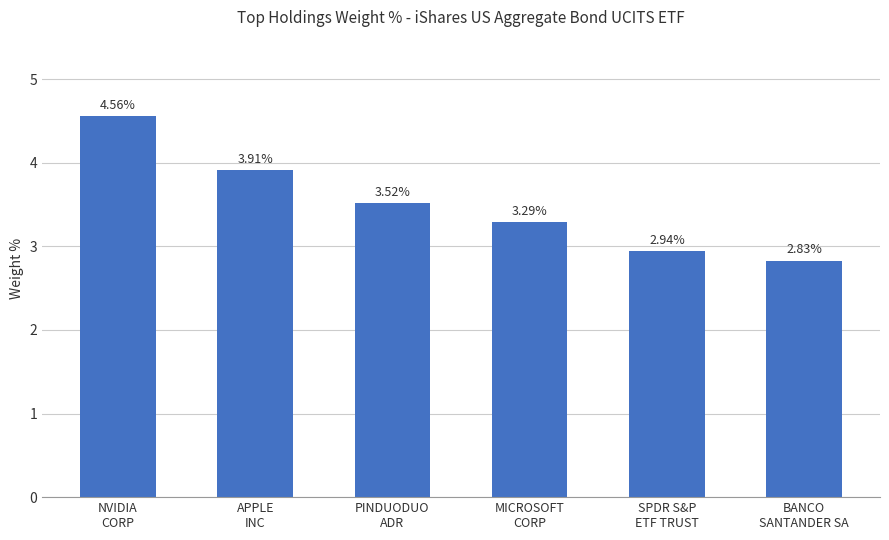

What is the label of the 2nd bar from the left?

APPLE
INC